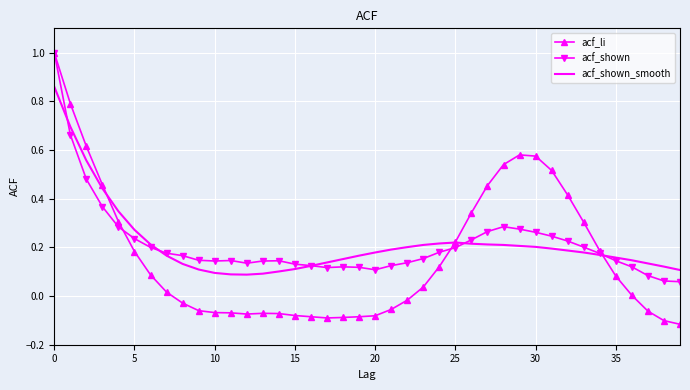

Which series has the largest range (max minus min)?

acf_li